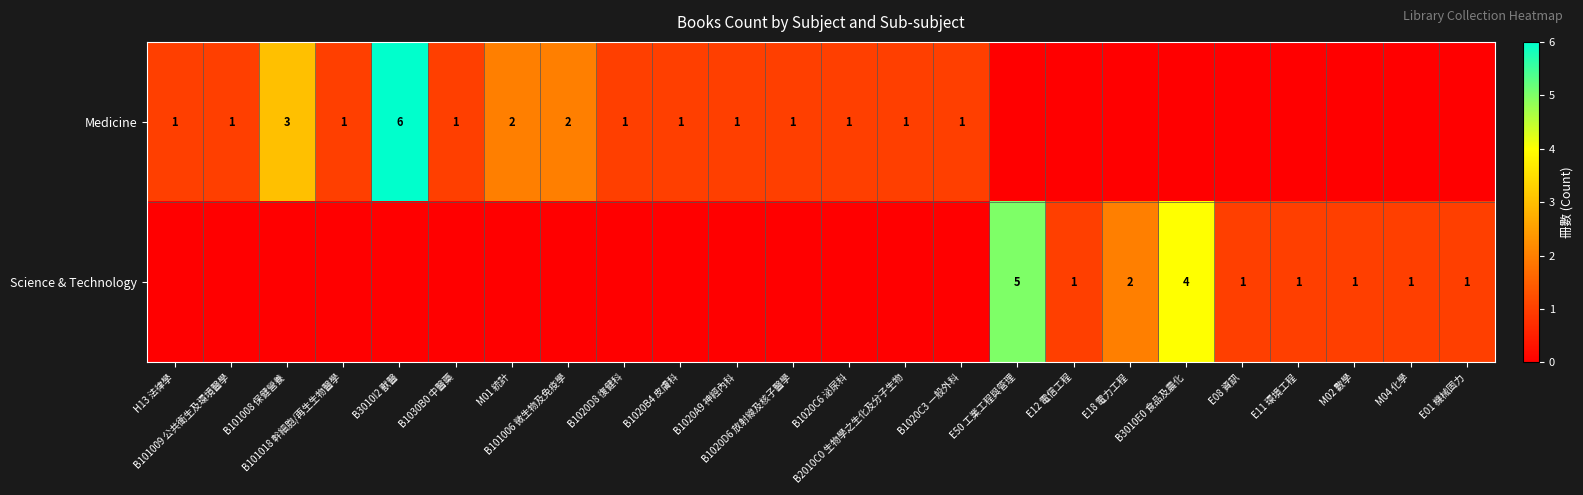

How many categories are shown in the chart?

24